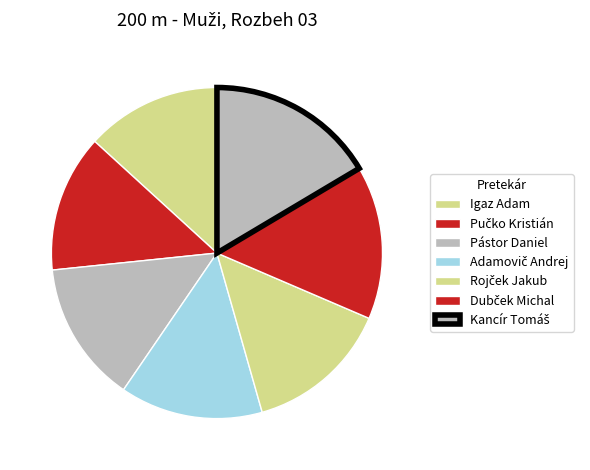

Is it true that Pástor Daniel is 14% of the pie?

True